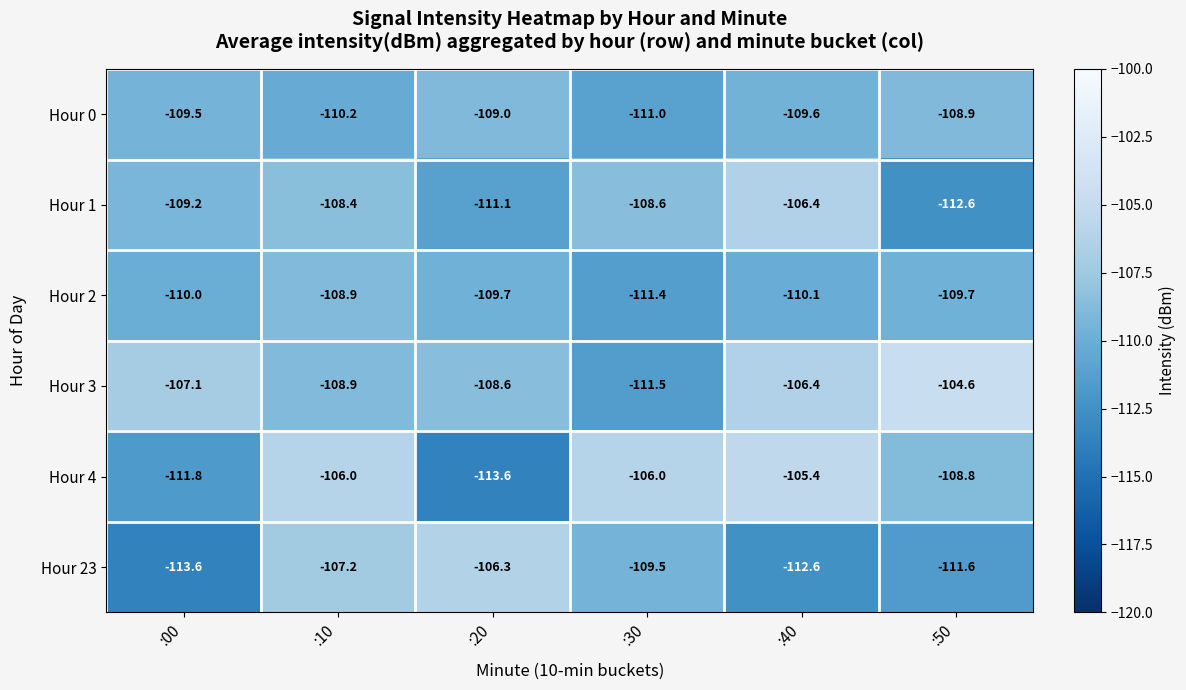

Is it true that Hour 4 equals -108.8 at :50?

True